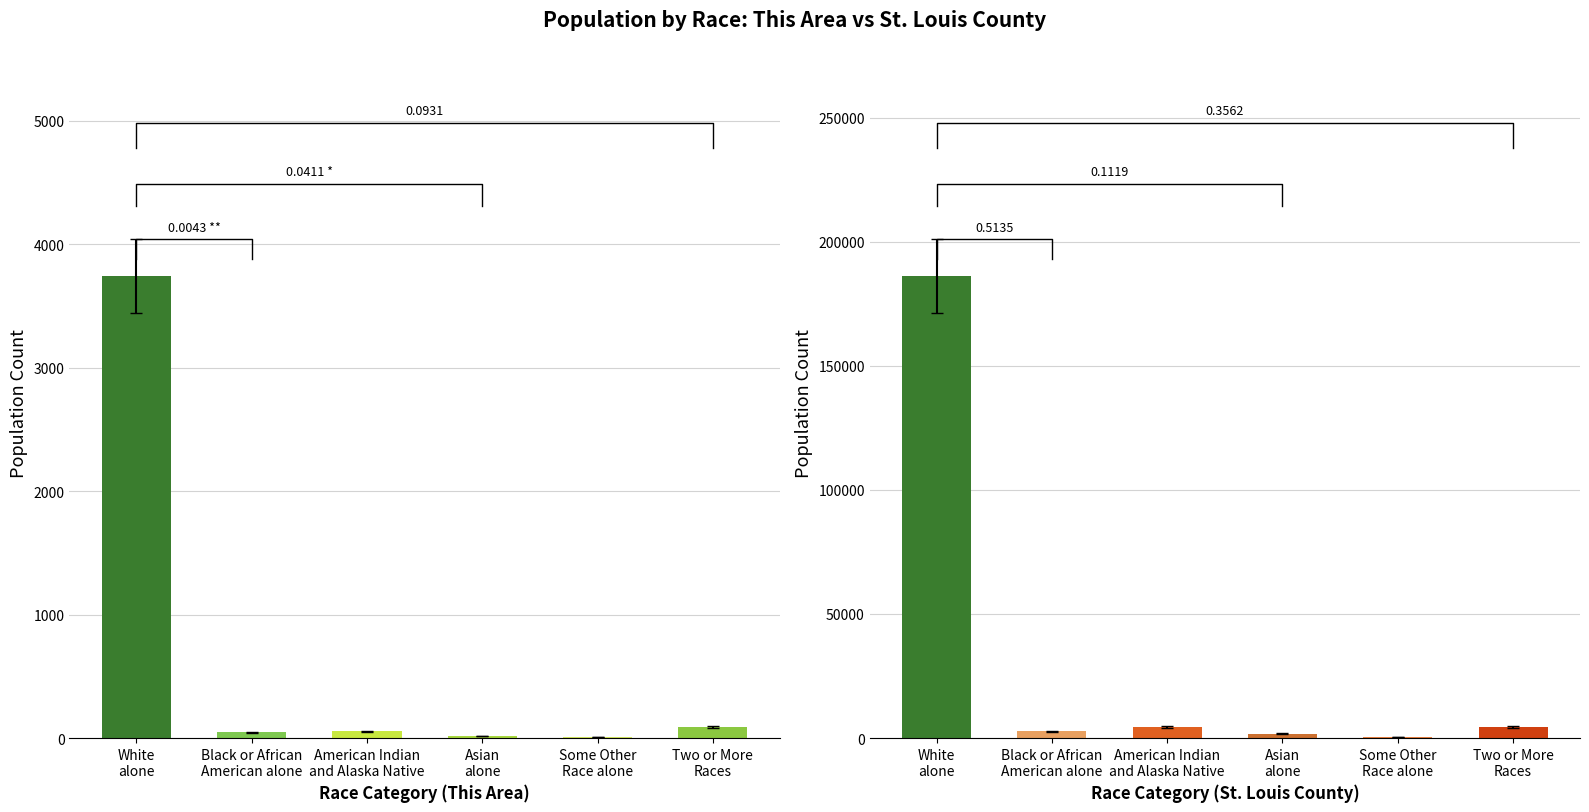

What is the sum of the This Area values at Black or African
American alone and American Indian
and Alaska Native?

101